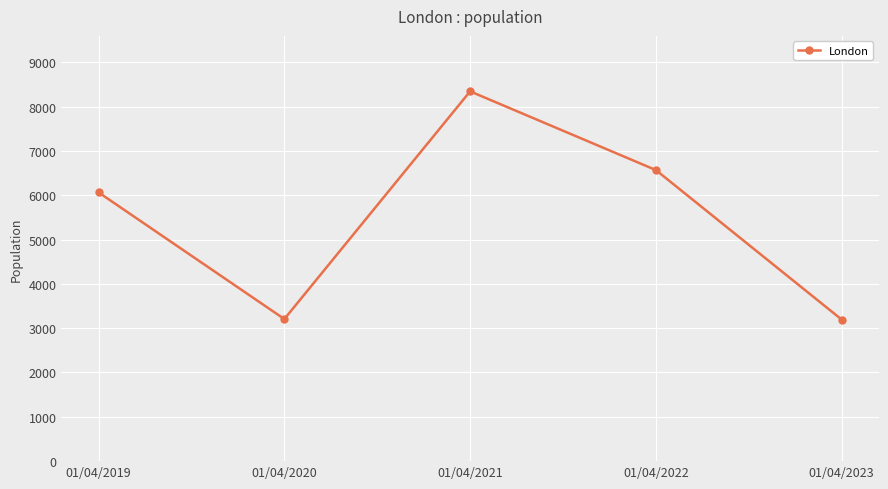

What is the difference between the maximum and minimum values?

5149